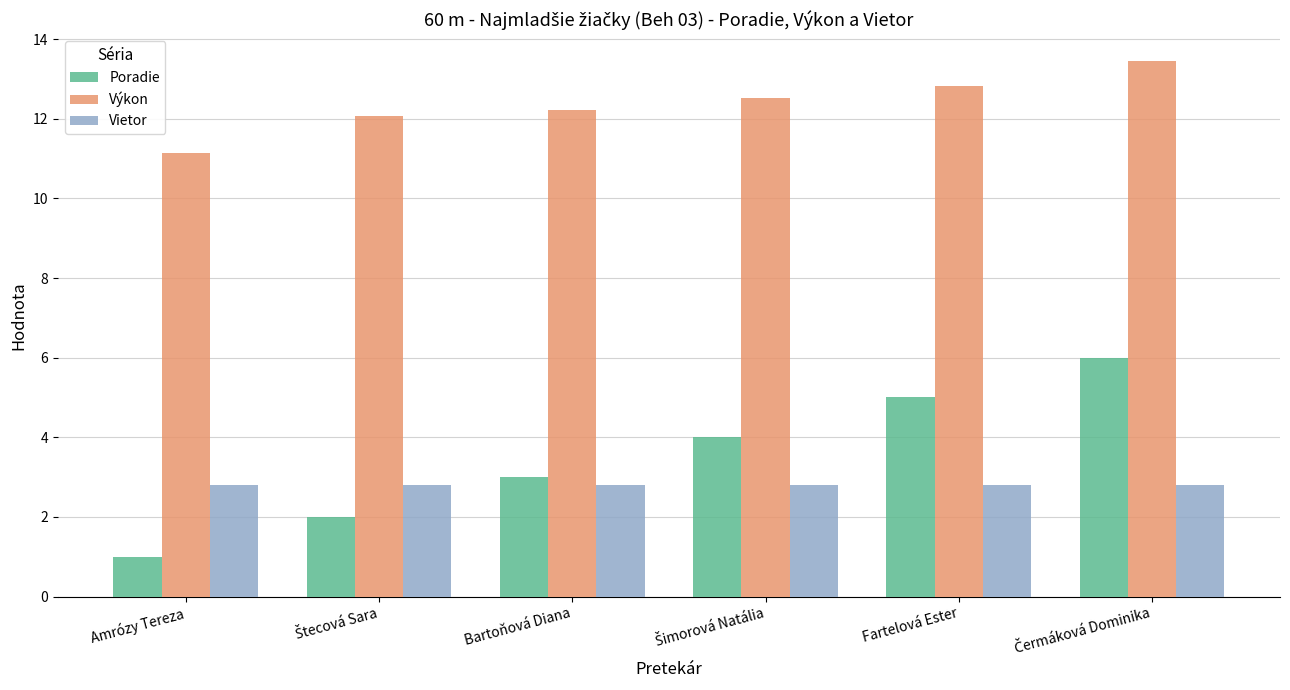

How many data points in Poradie are less than 4?

3